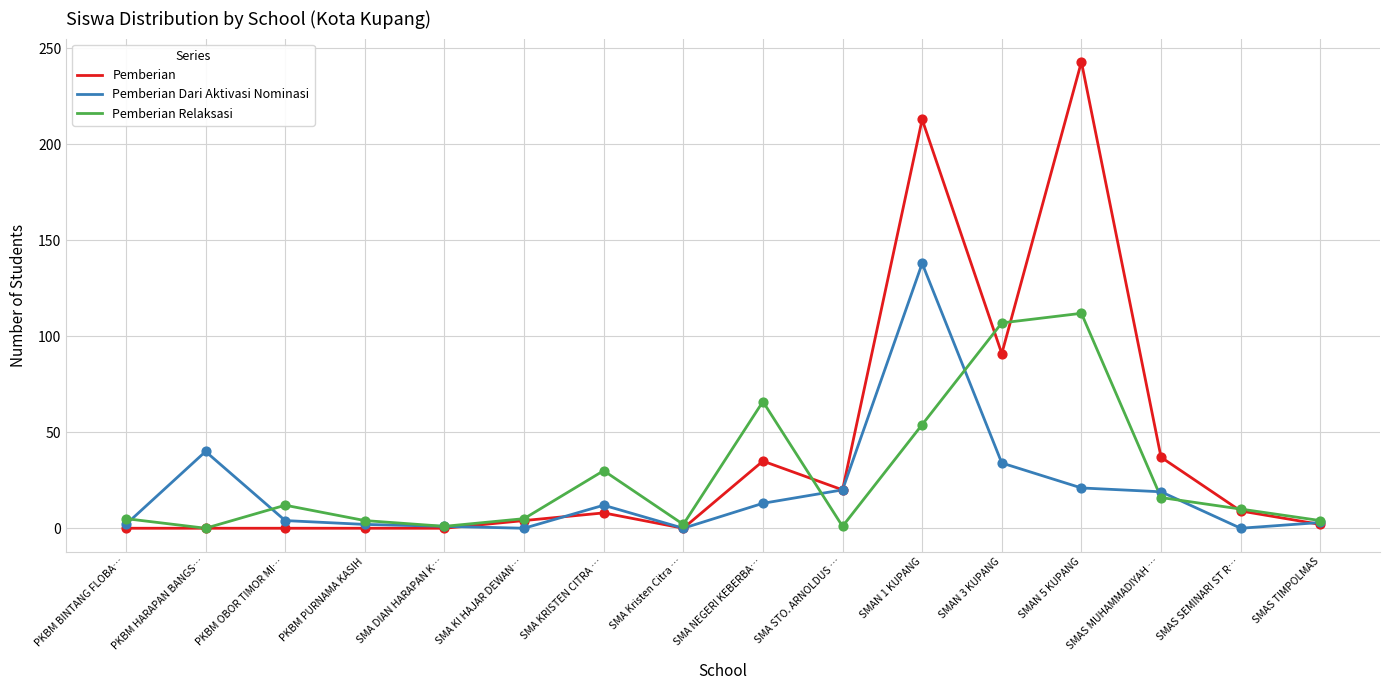

Which series changed the most between SMAN 1 KUPANG and SMAS TIMPOLMAS?

Pemberian